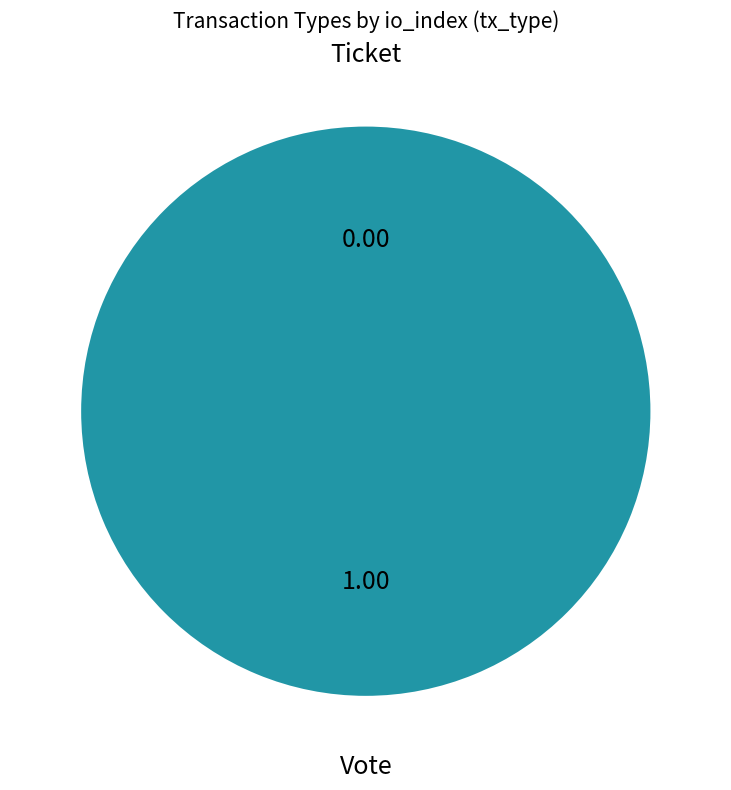

Which category has the biggest portion of the pie?

Vote